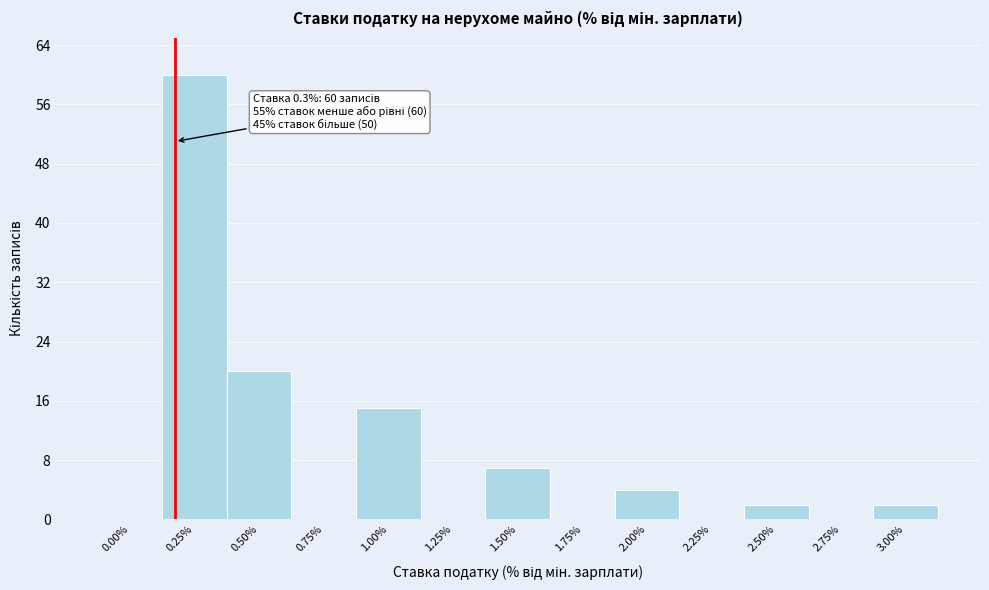

Reading left to right, extract all data points from this chart.

0.00%=0	0.25%=60	0.50%=20	0.75%=0	1.00%=15	1.25%=0	1.50%=7	1.75%=0	2.00%=4	2.25%=0	2.50%=2	2.75%=0	3.00%=2